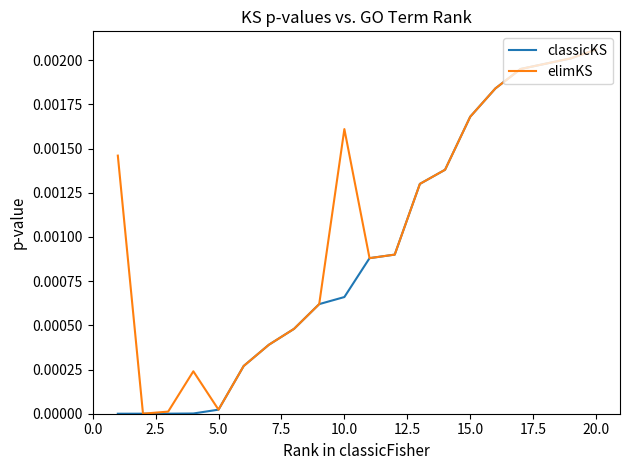

List the series in order of their overall mean, highest first.

elimKS, classicKS